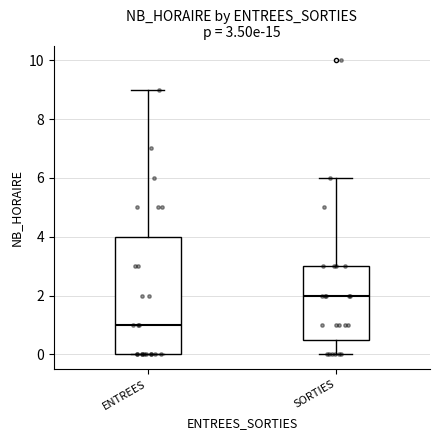

Which box has the highest median line?

SORTIES